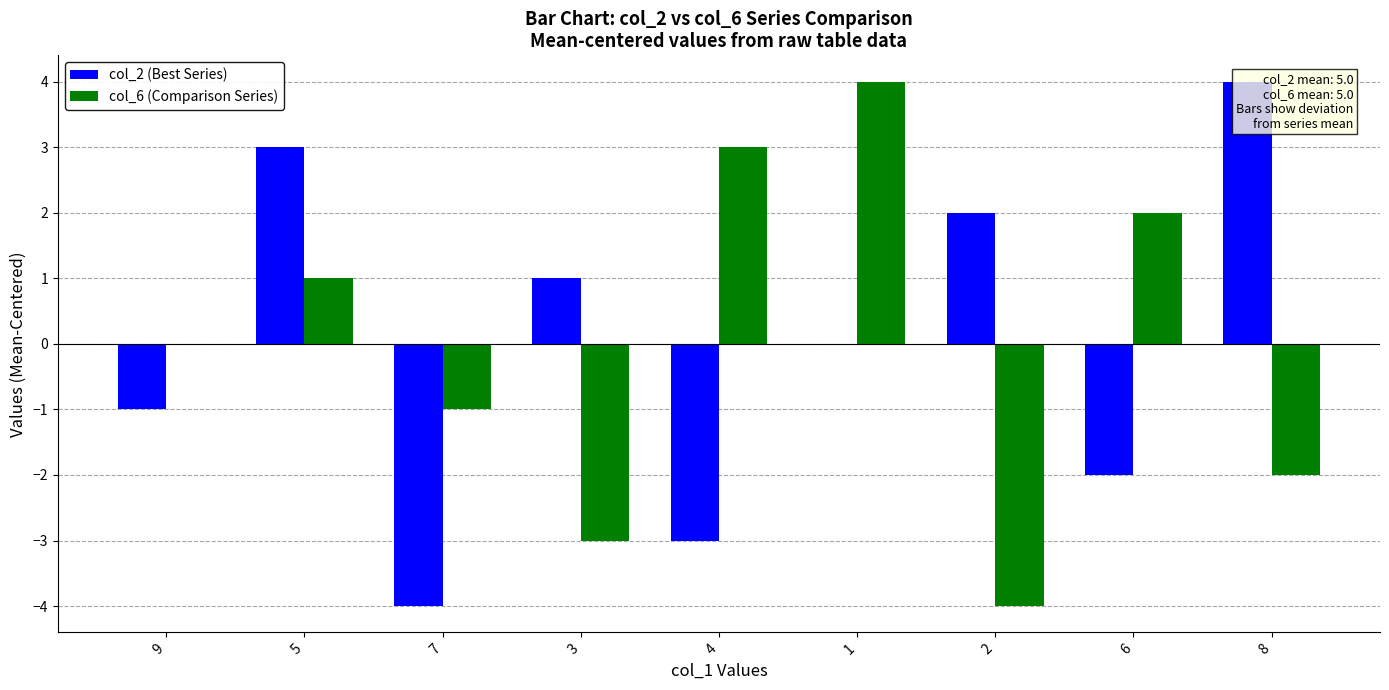

What are all the series names shown in the legend?

col_2 (Best Series), col_6 (Comparison Series)